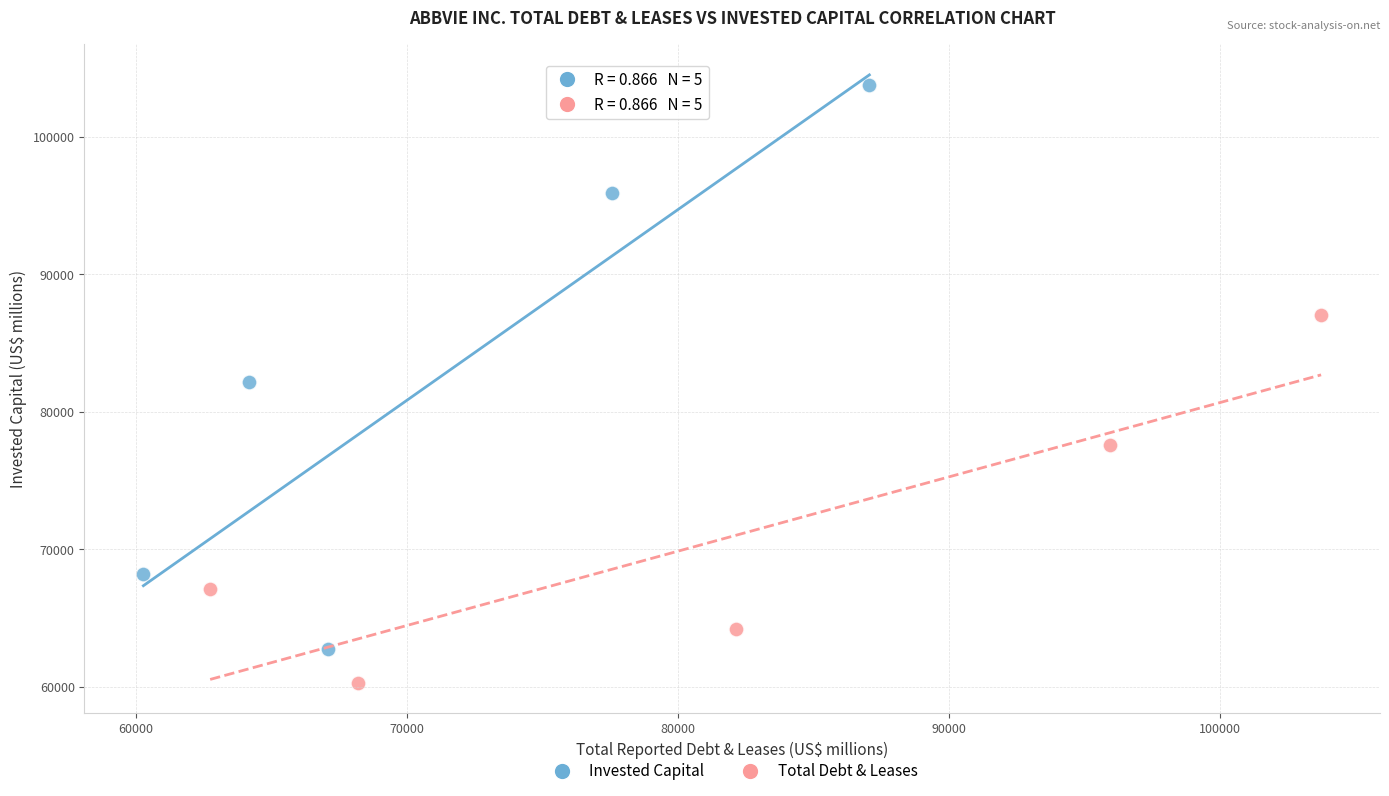

What are all the series names shown in the legend?

Invested Capital, Total Debt & Leases